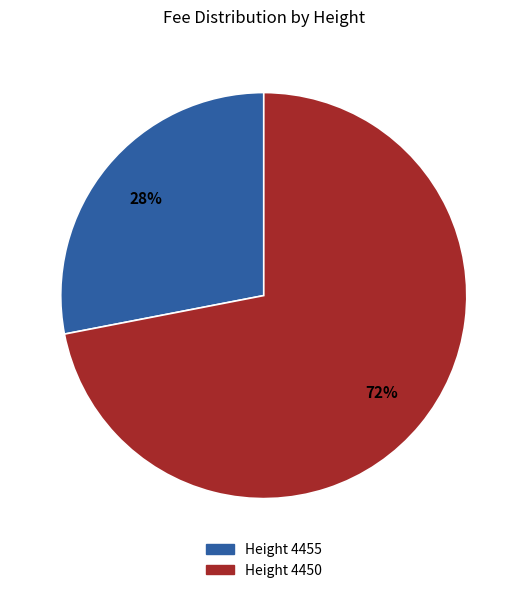

To the nearest percent, what is the average slice percentage?

50%